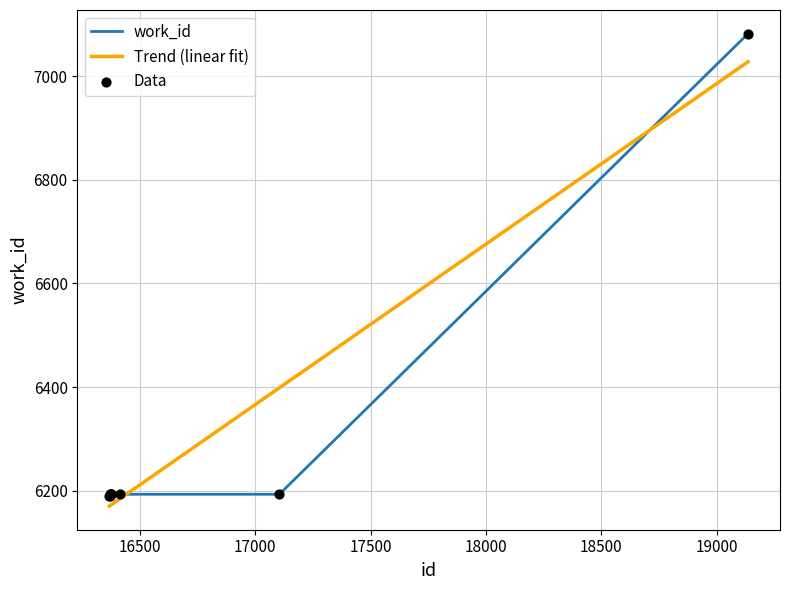

List the series in order of their peak value, lowest first.

Trend (linear fit), work_id